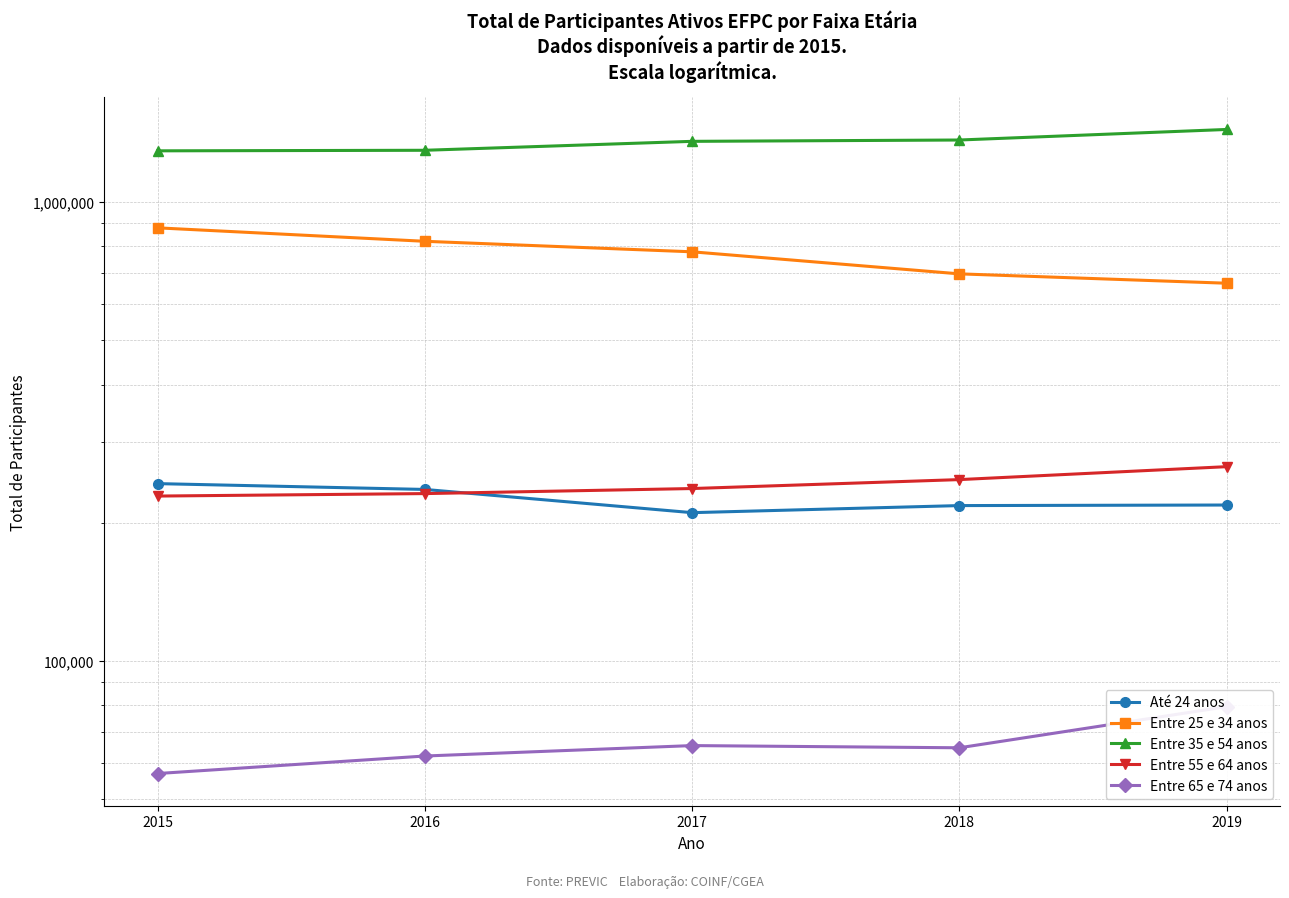

Between 2016 and 2018, which series saw the biggest shift?

Entre 25 e 34 anos